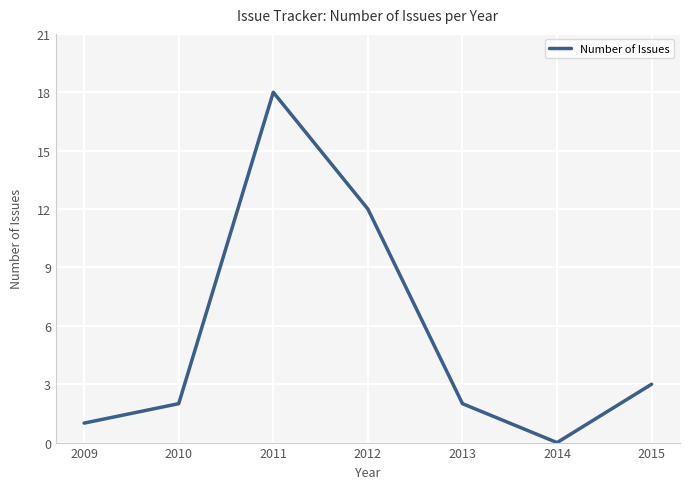

Reading right to left, list all the values displayed in this chart.

3	0	2	12	18	2	1